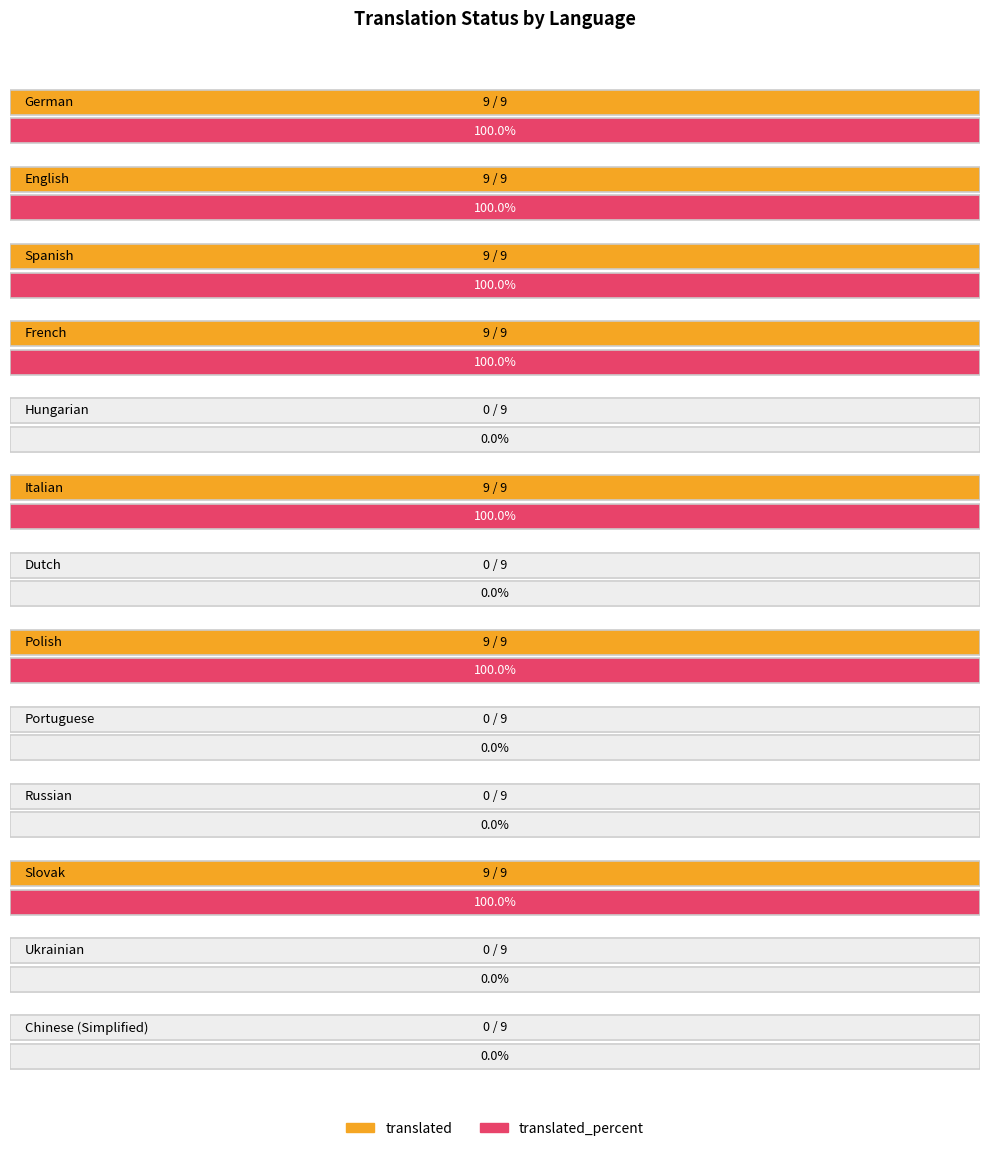

Reading left to right, extract all data points from this chart.

translated: German=9	English=9	Spanish=9	French=9	Hungarian=0	Italian=9	Dutch=0	Polish=9	Portuguese=0	Russian=0	Slovak=9	Ukrainian=0	Chinese (Simplified)=0
translated_percent: German=100	English=100	Spanish=100	French=100	Hungarian=0	Italian=100	Dutch=0	Polish=100	Portuguese=0	Russian=0	Slovak=100	Ukrainian=0	Chinese (Simplified)=0